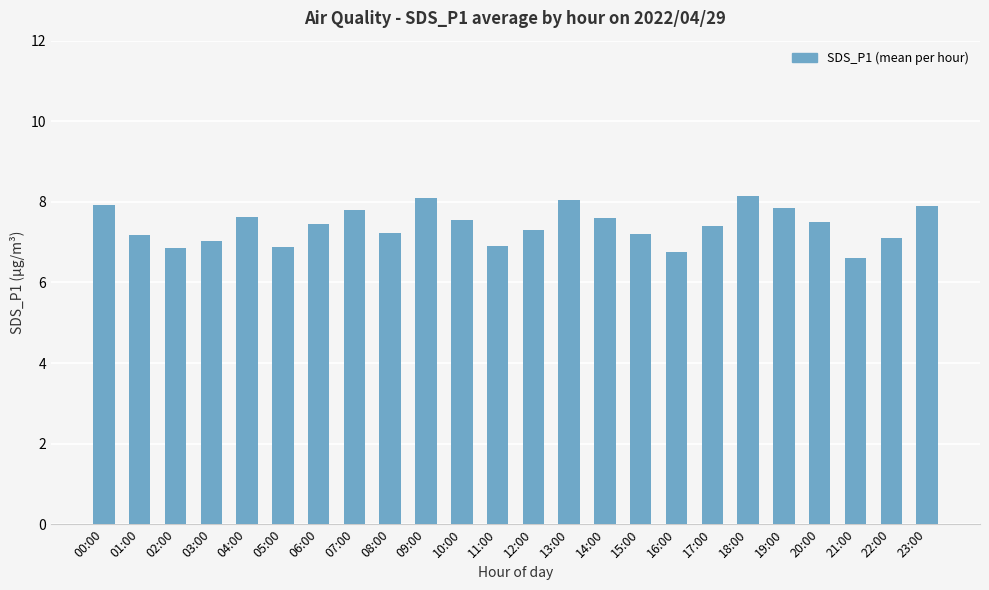

Where does the data first go above 7?

00:00